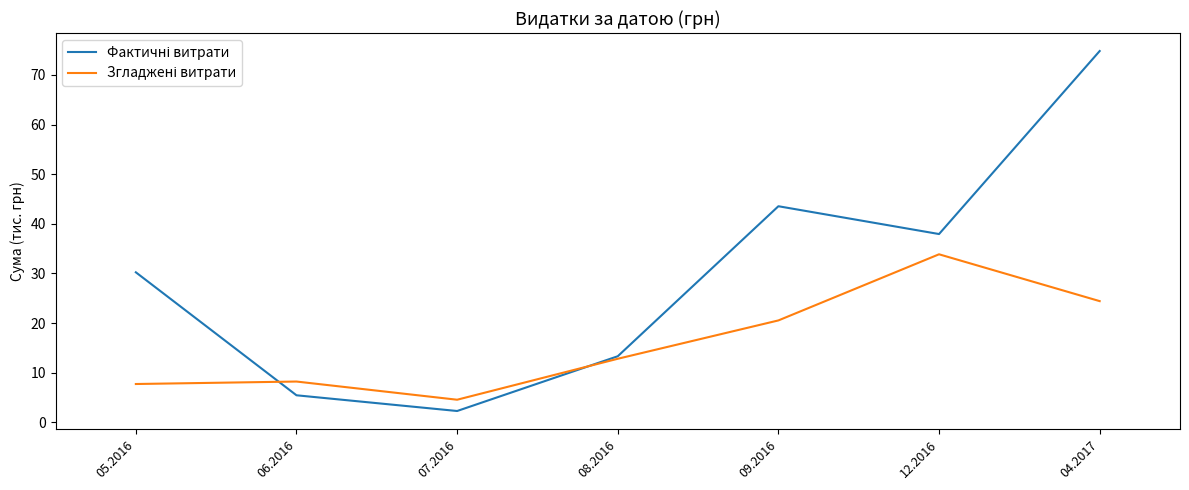

What is the total value across all series at 05.2016?

38.0